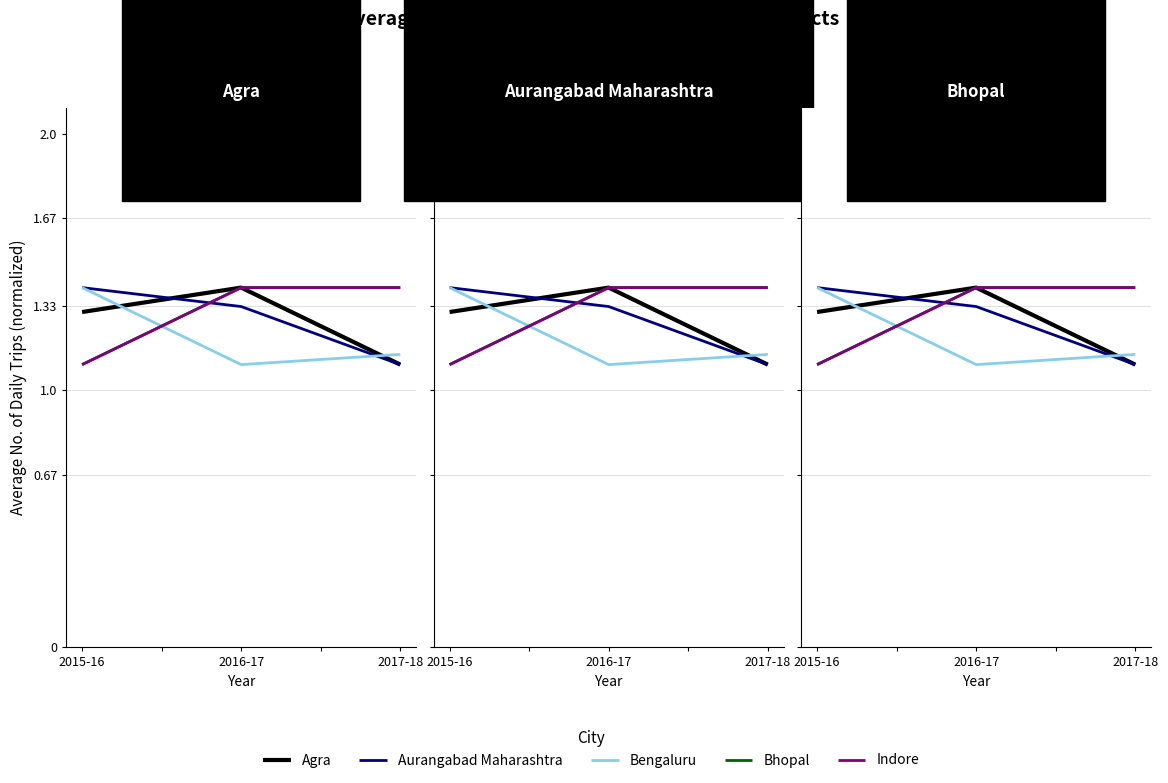

How many series are shown in this chart?

5